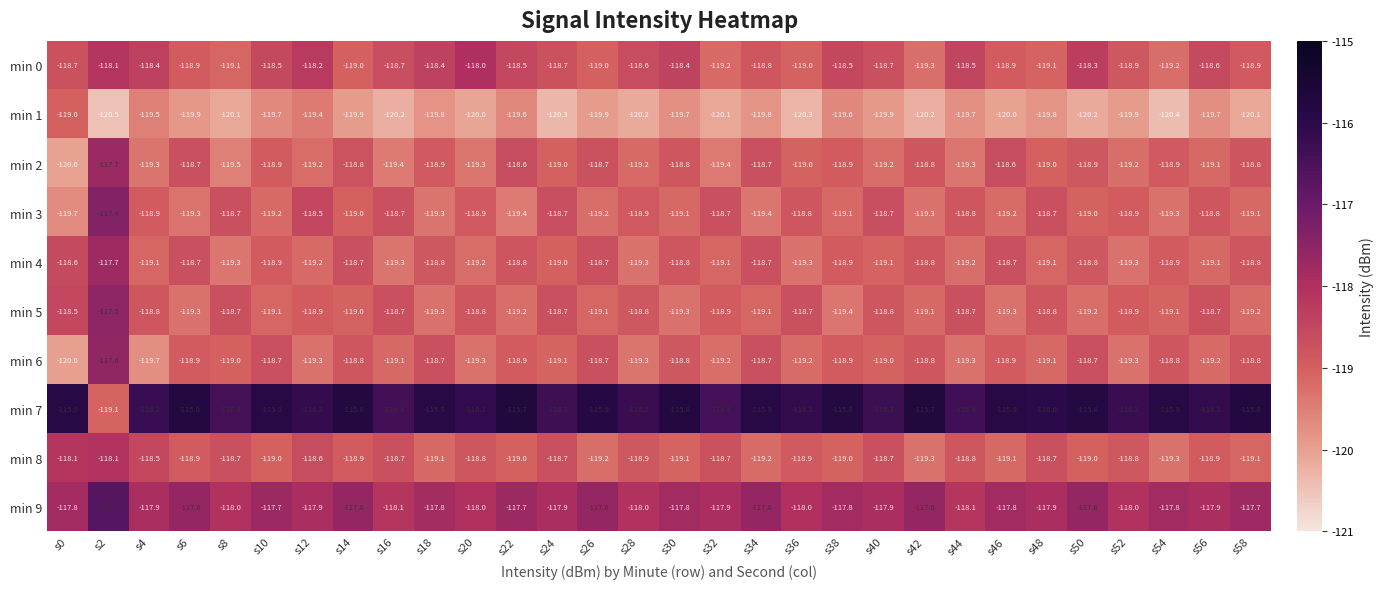

How many series are shown in this chart?

10